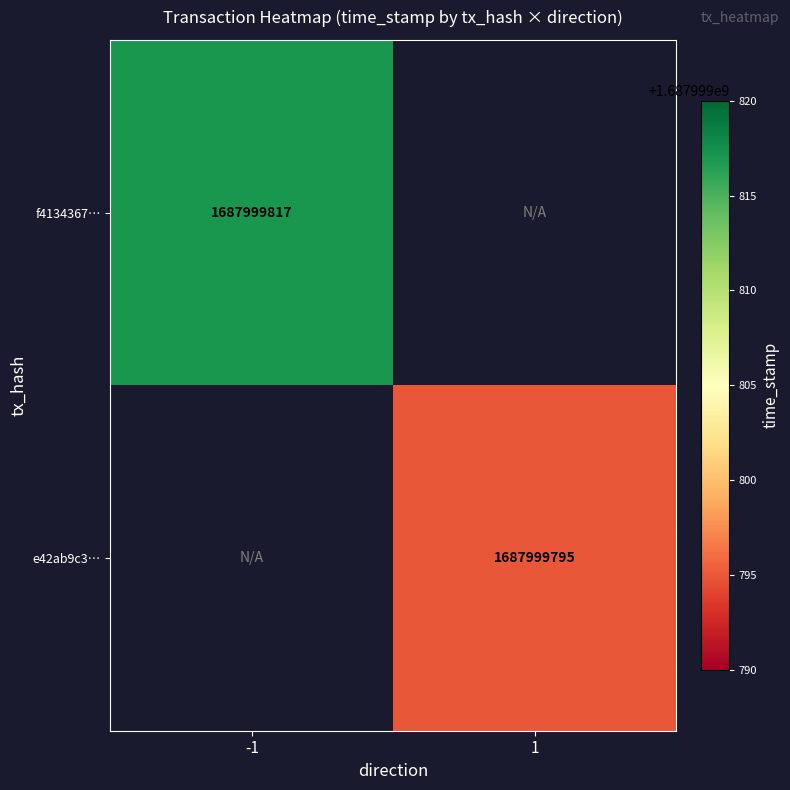

What is the maximum value shown in the chart?

1687999817